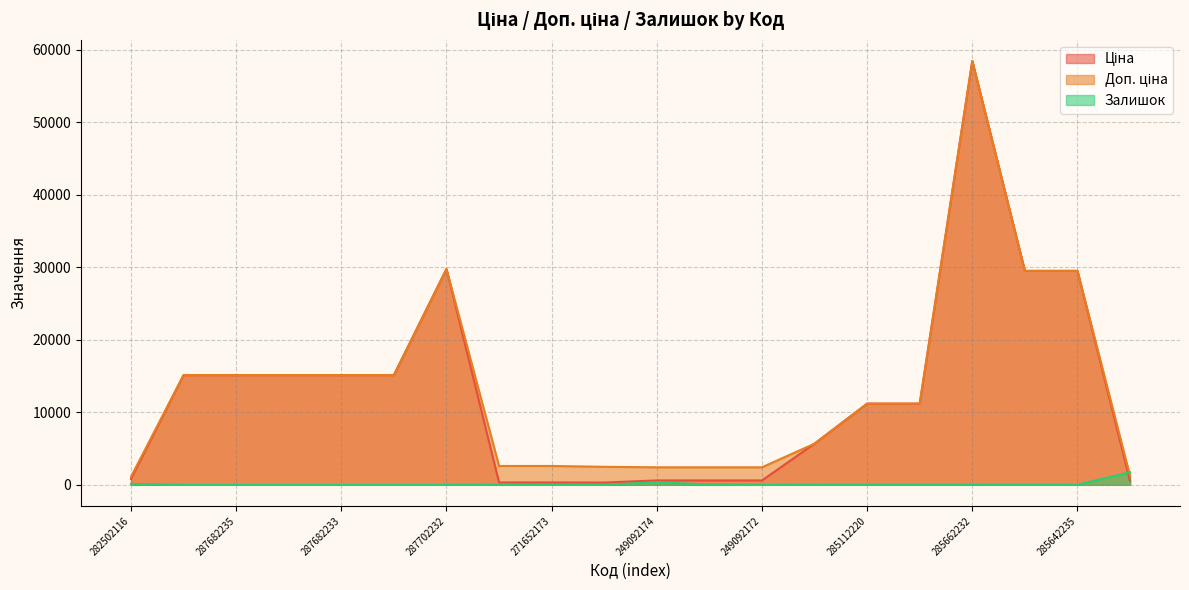

Reading right to left, what are all the values shown in this chart?

Ціна: 284032204=539.0	285642235=29491.5	285642236=29491.5	285662232=58426.5	285112217=11188.2	285112220=11188.2	10832185=5673.8	249092172=603.7	249092173=603.7	249092174=603.7	271642174=310.3	271652173=324.8	271652174=324.8	287702232=29747.2	287682231=15120.0	287682233=15120.0	287682234=15120.0	287682235=15120.0	287682236=15120.0	282502116=818.5
Доп. ціна: 284032204=1235.4	285642235=29491.5	285642236=29491.5	285662232=58426.5	285112217=11188.2	285112220=11188.2	10832185=5673.8	249092172=2414.8	249092173=2414.8	249092174=2414.8	271642174=2482.4	271652173=2598.3	271652174=2598.3	287702232=29747.2	287682231=15120.0	287682233=15120.0	287682234=15120.0	287682235=15120.0	287682236=15120.0	282502116=1109.2
Залишок: 284032204=1734.0	285642235=13.0	285642236=14.0	285662232=14.0	285112217=17.0	285112220=17.0	10832185=3.0	249092172=1.0	249092173=38.0	249092174=358.0	271642174=14.0	271652173=15.0	271652174=37.0	287702232=0.0	287682231=0.0	287682233=0.0	287682234=0.0	287682235=0.0	287682236=0.0	282502116=125.0